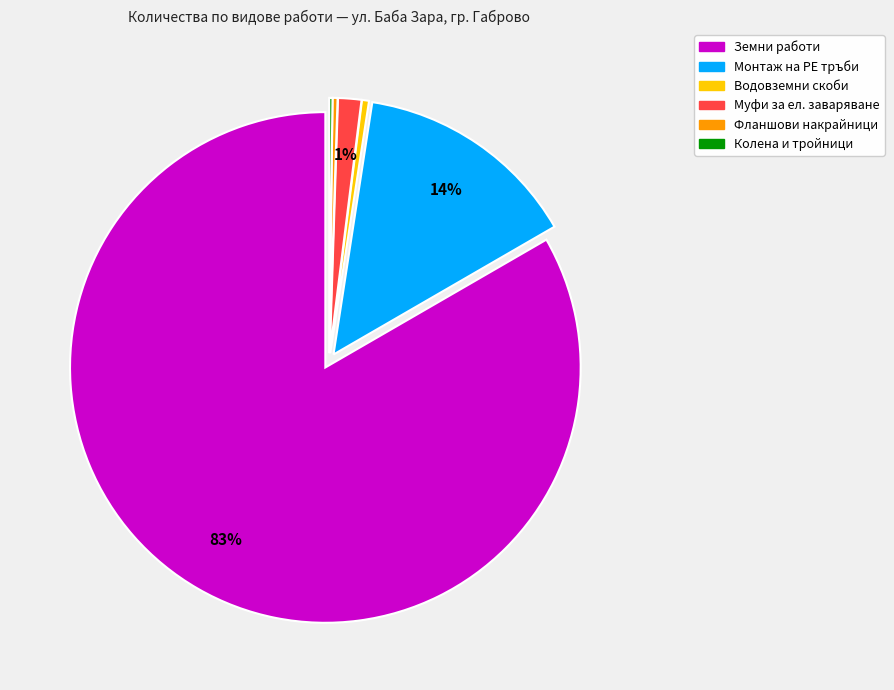

Does any single category account for the majority?

Yes